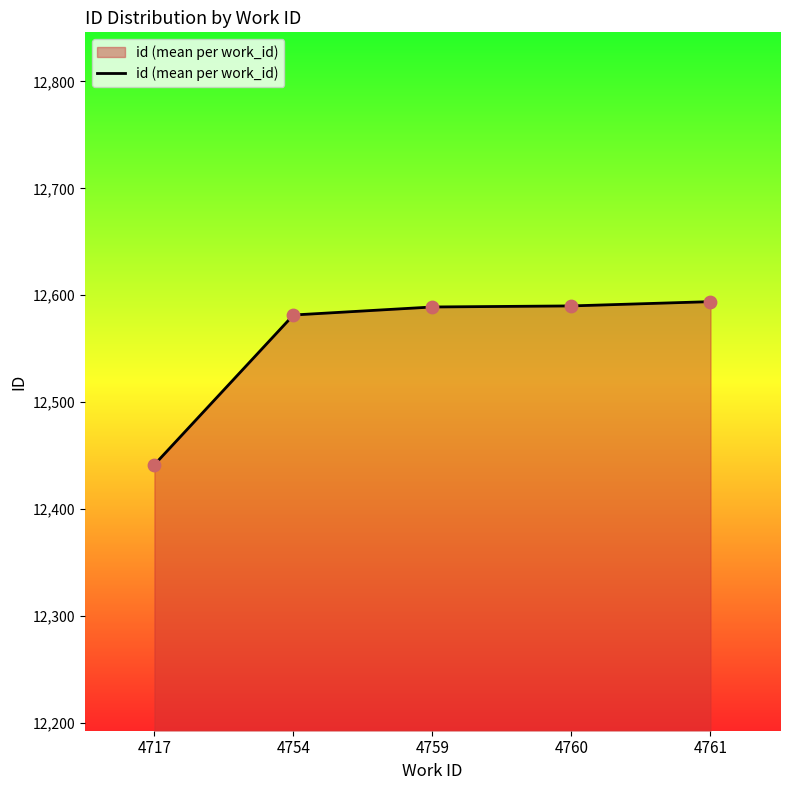

What is the change in value from 4717 to 4760?

+148.5